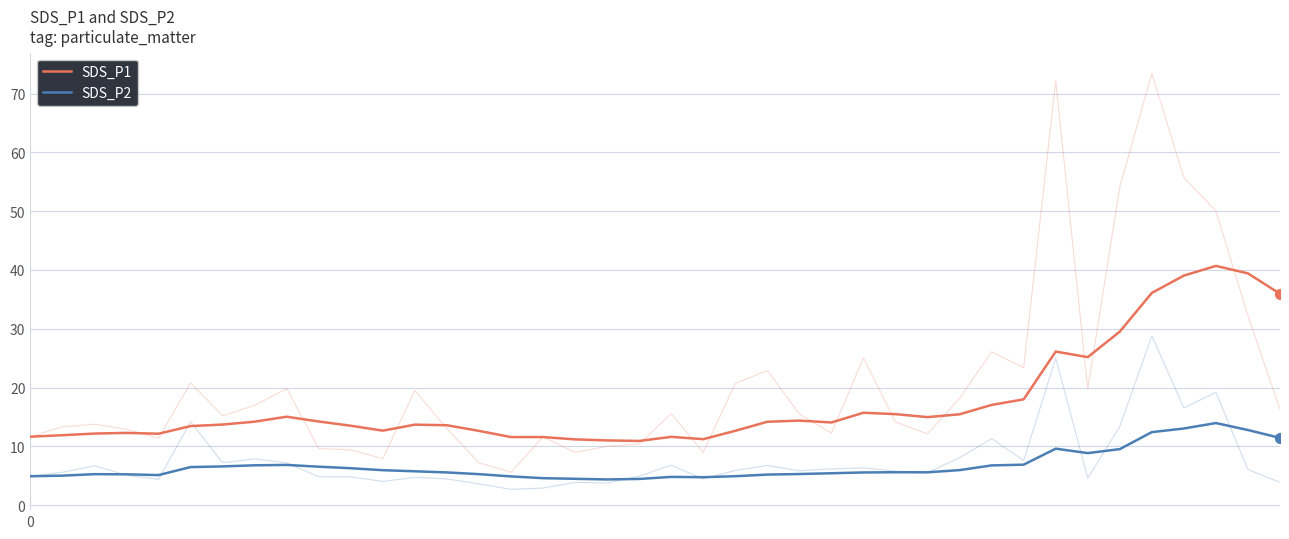

Which series reaches the maximum Y coordinate?

SDS_P1